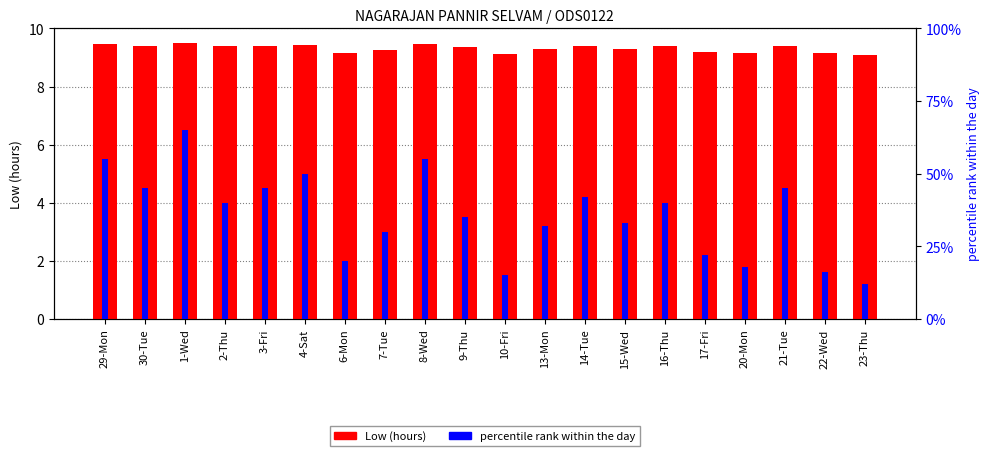

What position from the right is 30-Tue?

19